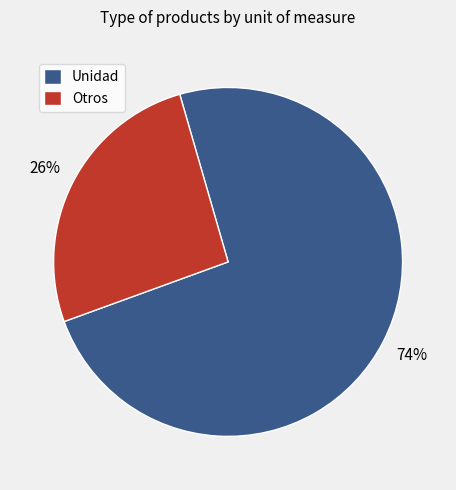

To the nearest percent, what is the combined percentage of Unidad and Otros?

100%